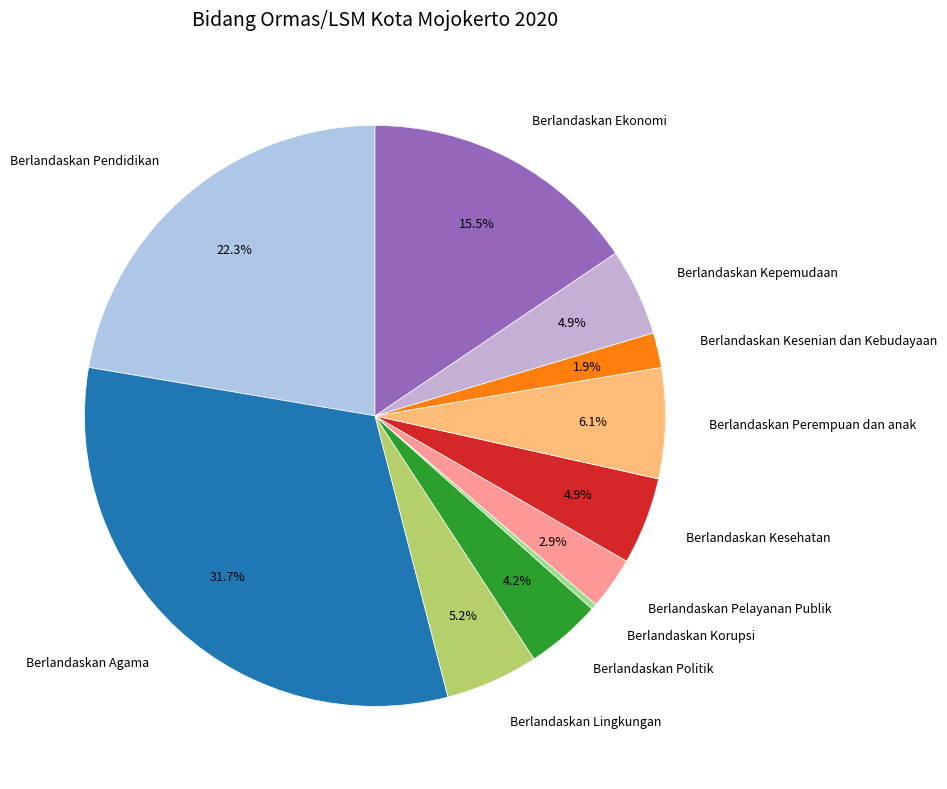

Between Berlandaskan Pendidikan and Berlandaskan Korupsi, which is larger?

Berlandaskan Pendidikan